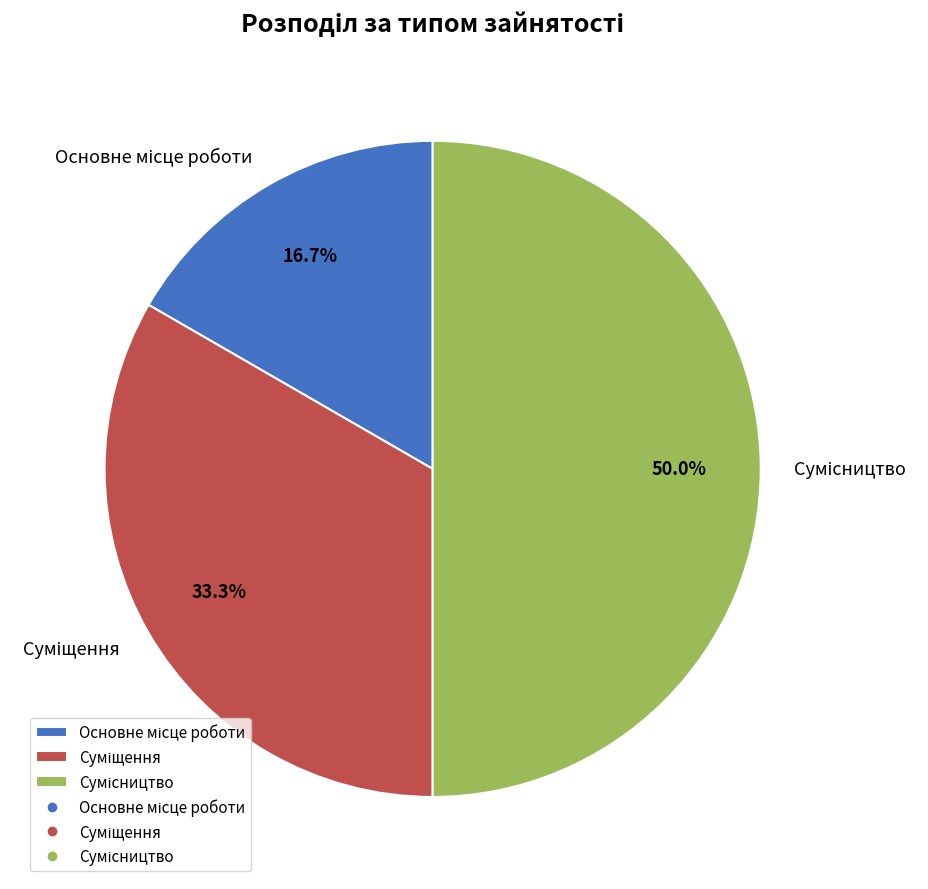

Rank the categories by value from highest to lowest.

Сумісництво, Суміщення, Основне місце роботи